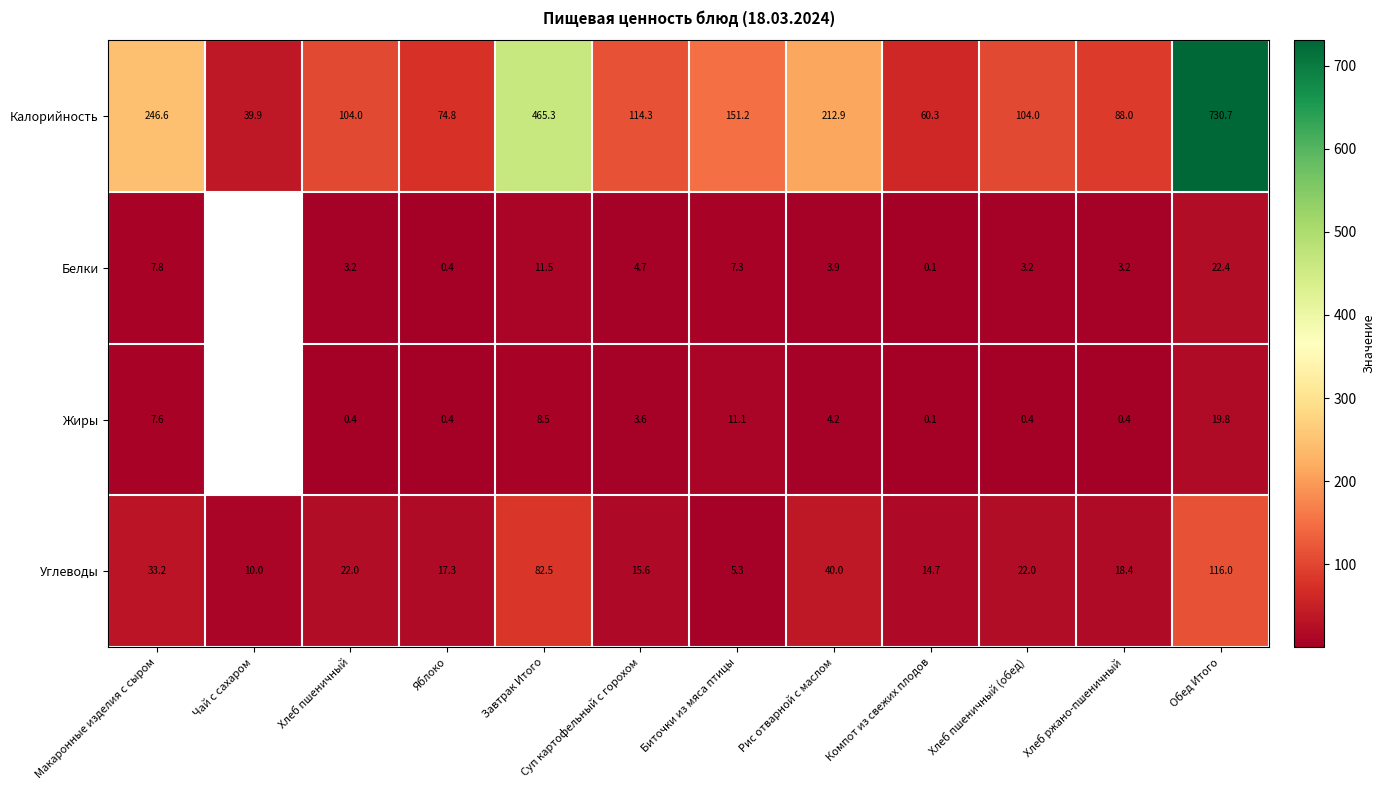

What is the maximum value shown in the chart?

730.7